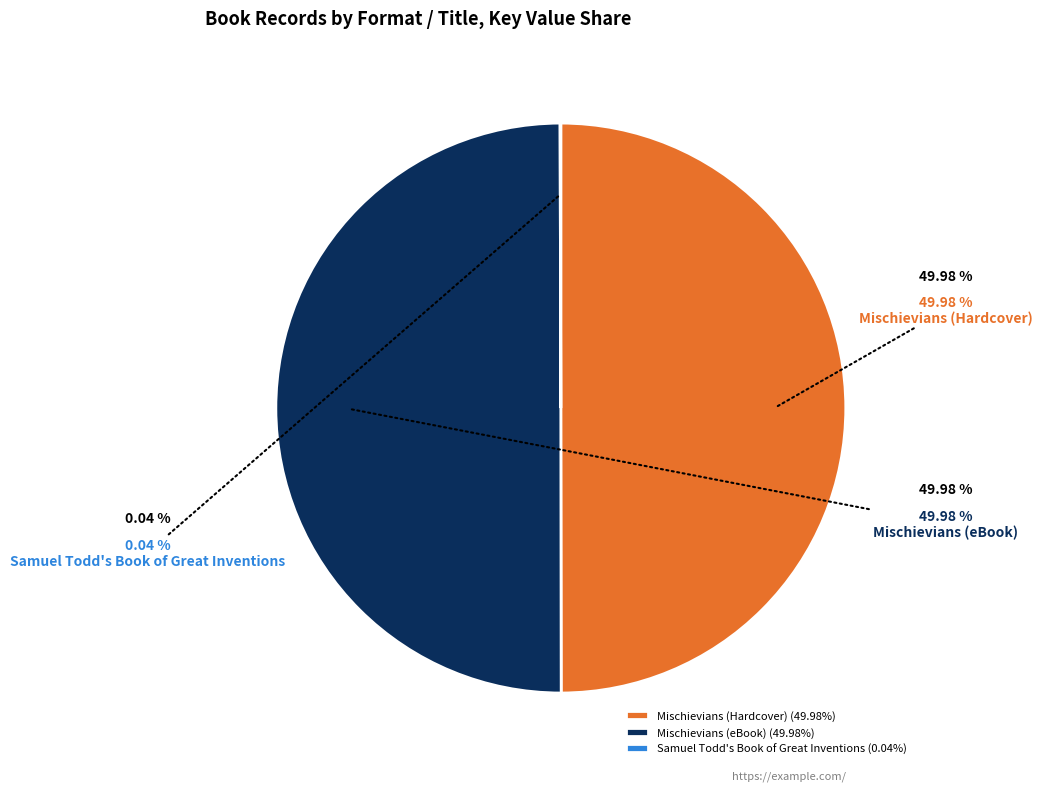

Approximately how many times larger is the value at Mischievians (Hardcover) compared to Mischievians (eBook)?

1.0